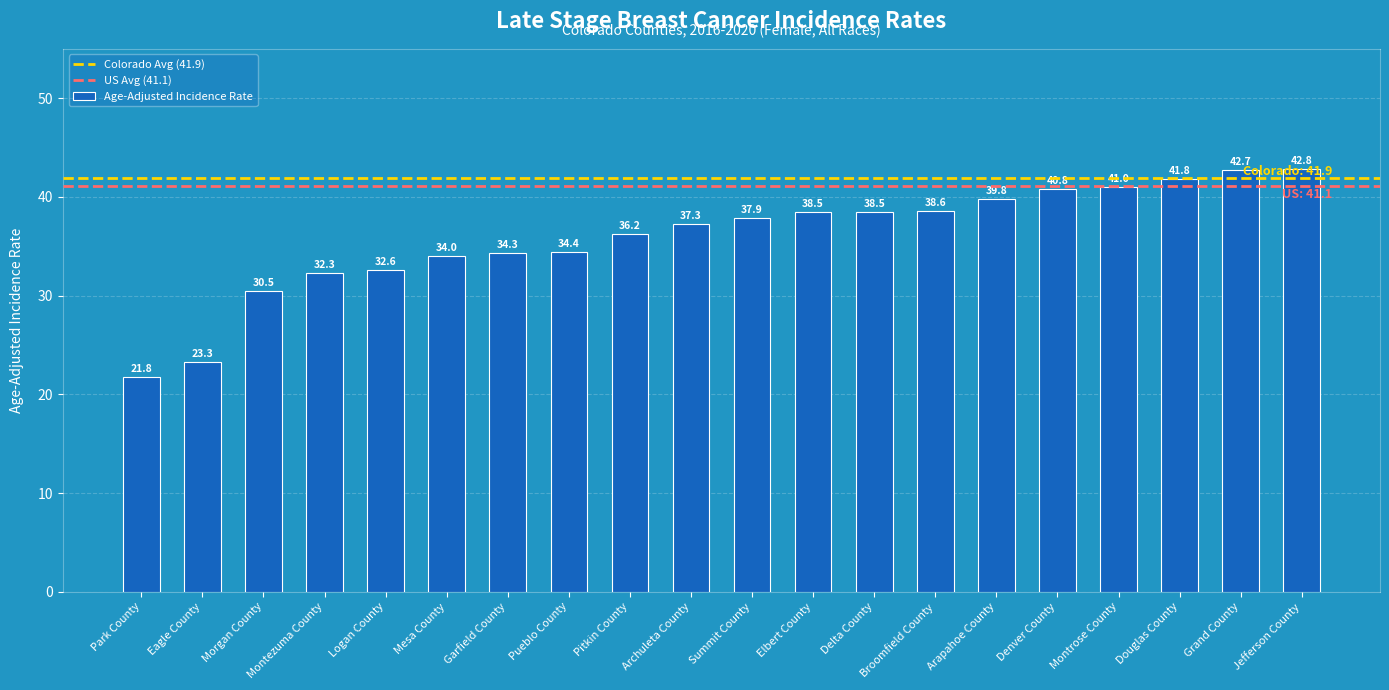

How many bars are there in total?

20